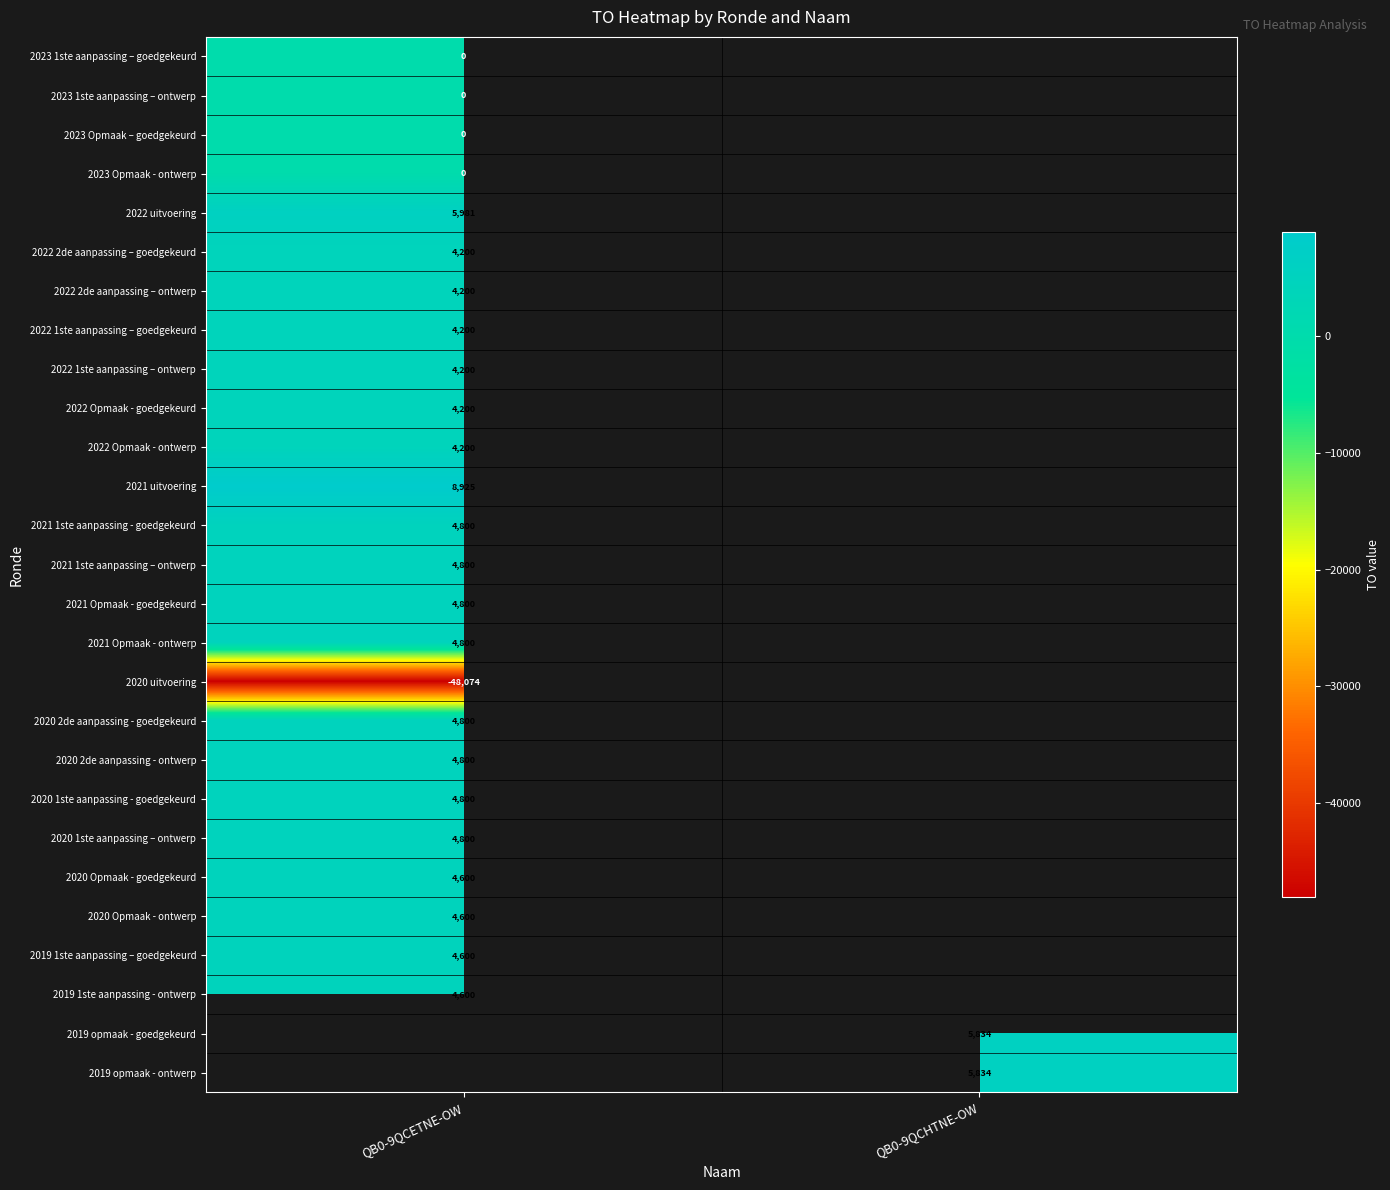

True or false: 2019 1ste aanpassing - ontwerp has a value of 6183 at QB0-9QCETNE-OW.

False